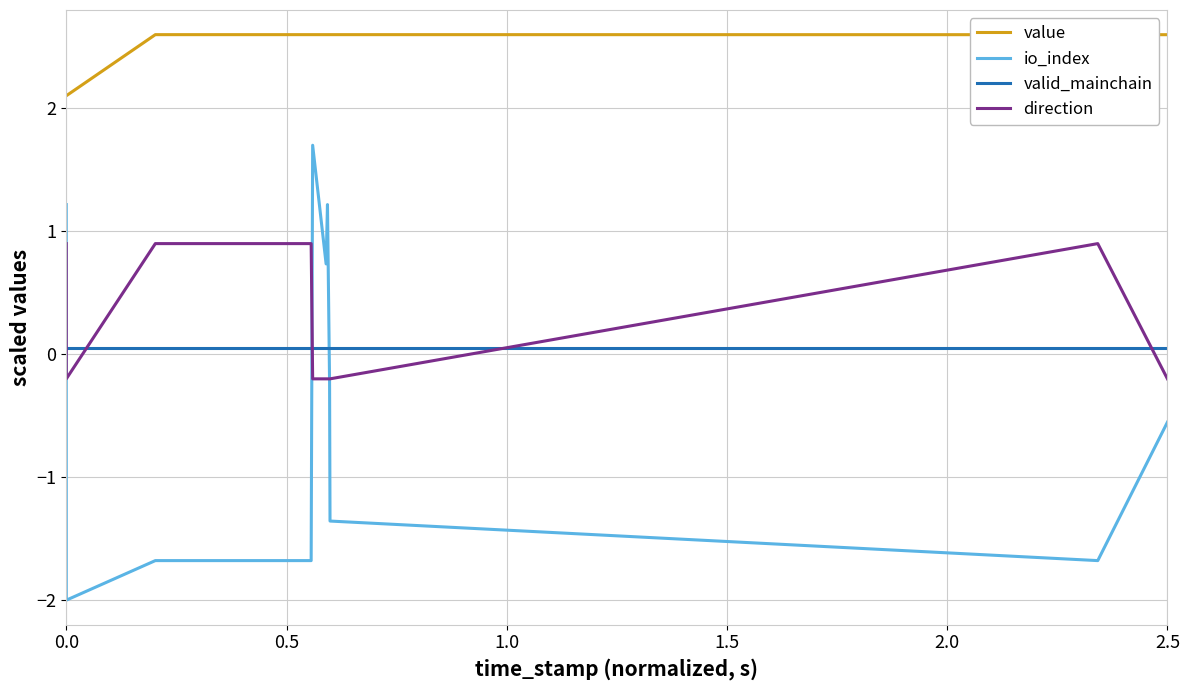

True or false: io_index and value intersect in this chart.

False